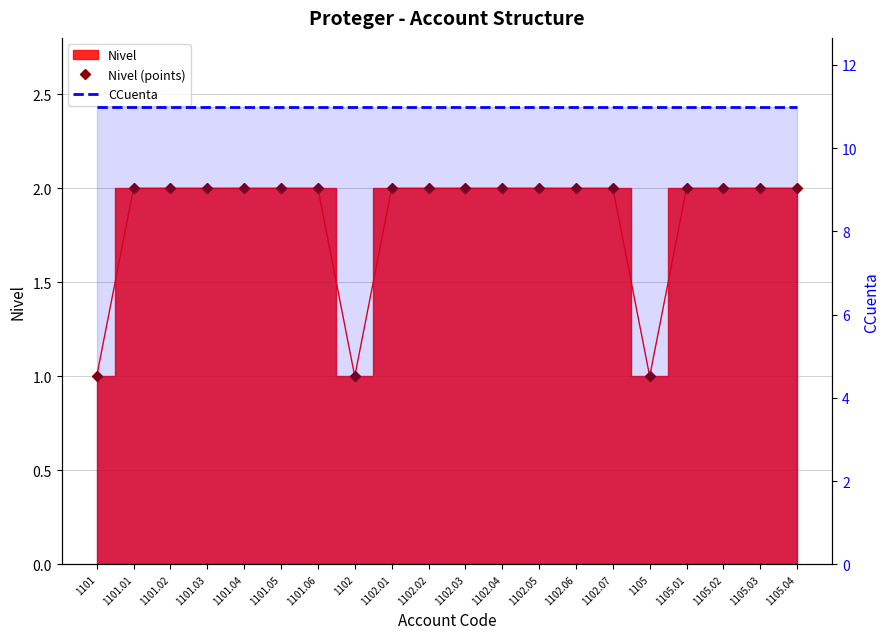

Reading right to left, extract all data points from this chart.

Nivel (points): 1105.04=2	1105.03=2	1105.02=2	1105.01=2	1105=1	1102.07=2	1102.06=2	1102.05=2	1102.04=2	1102.03=2	1102.02=2	1102.01=2	1102=1	1101.06=2	1101.05=2	1101.04=2	1101.03=2	1101.02=2	1101.01=2	1101=1
CCuenta: 1105.04=11	1105.03=11	1105.02=11	1105.01=11	1105=11	1102.07=11	1102.06=11	1102.05=11	1102.04=11	1102.03=11	1102.02=11	1102.01=11	1102=11	1101.06=11	1101.05=11	1101.04=11	1101.03=11	1101.02=11	1101.01=11	1101=11